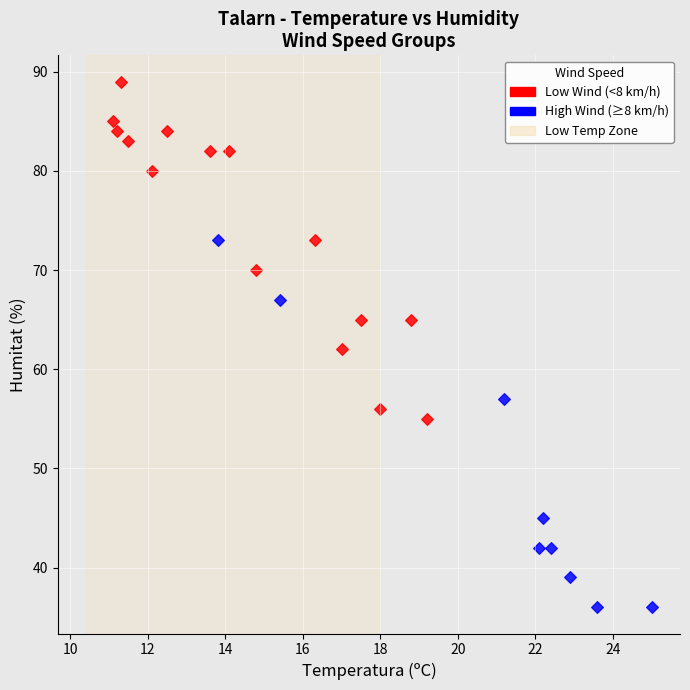

Which series has the widest spread of Y values?

High Wind (≥8 km/h)